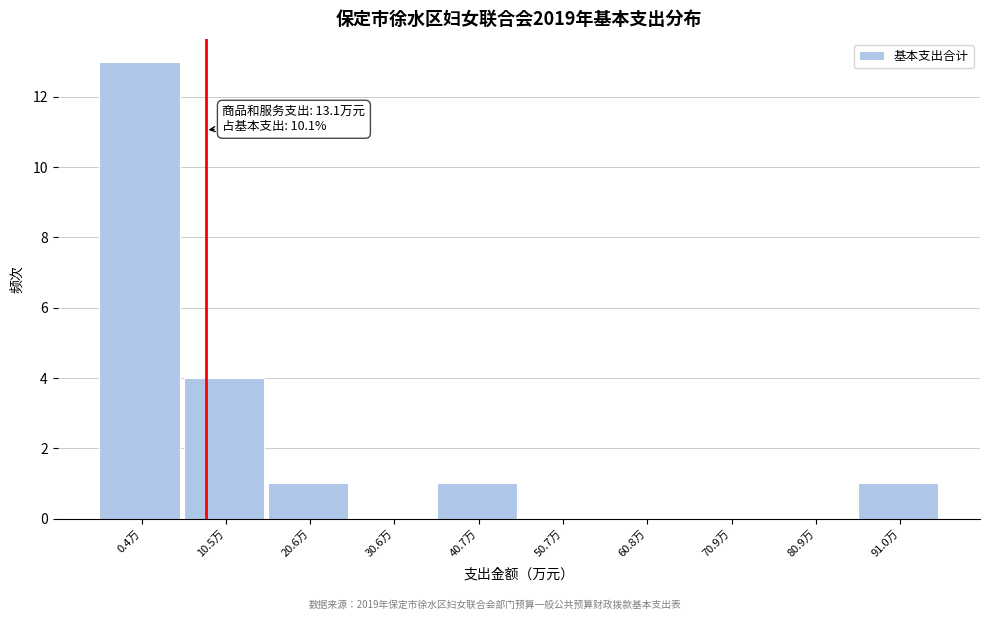

Reading left to right, extract all data points from this chart.

0.4万=13	10.5万=4	20.6万=1	30.6万=0	40.7万=1	50.7万=0	60.8万=0	70.9万=0	80.9万=0	91.0万=1